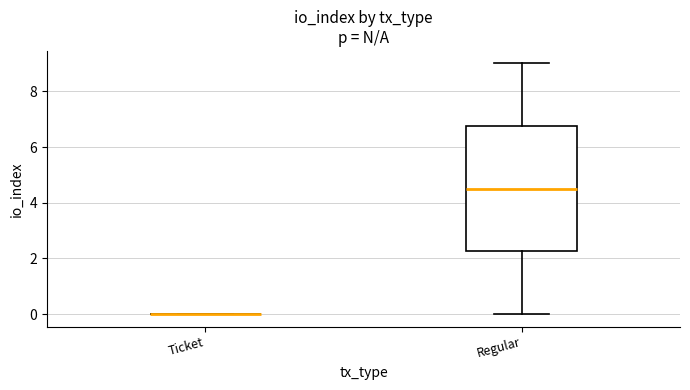

Reading left to right, read every box against the y-axis: the position of its median line, the range the box covers, and the ends of its whiskers. The values are not printed on the chart, so give them approximately, as read against the axis.

Ticket: box collapsed to a line at 0.0, whiskers 0.0 to 0.0
Regular: median 4.6, box 2.2 to 6.8, whiskers 0.0 to 9.0